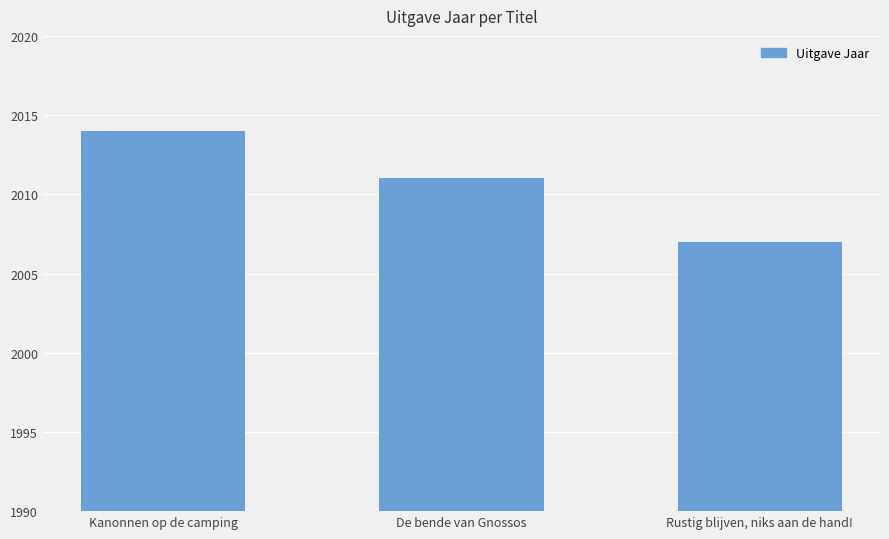

Reading right to left, list all the values displayed in this chart.

Rustig blijven, niks aan de hand!=2007	De bende van Gnossos=2011	Kanonnen op de camping=2014